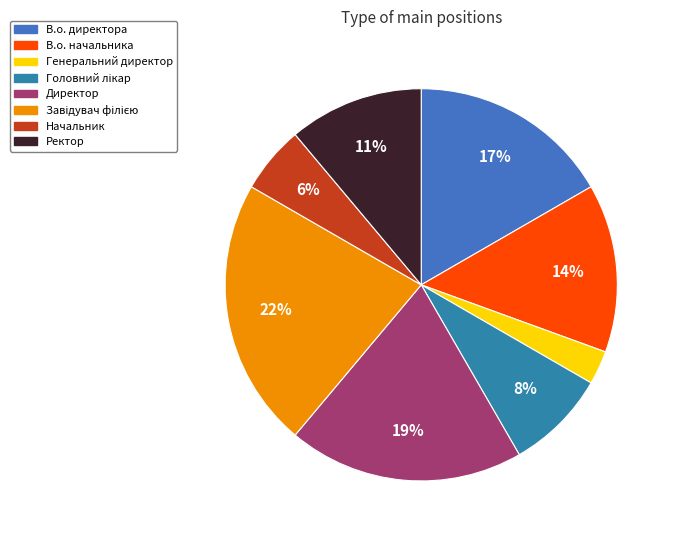

How many segments does this pie chart have?

8